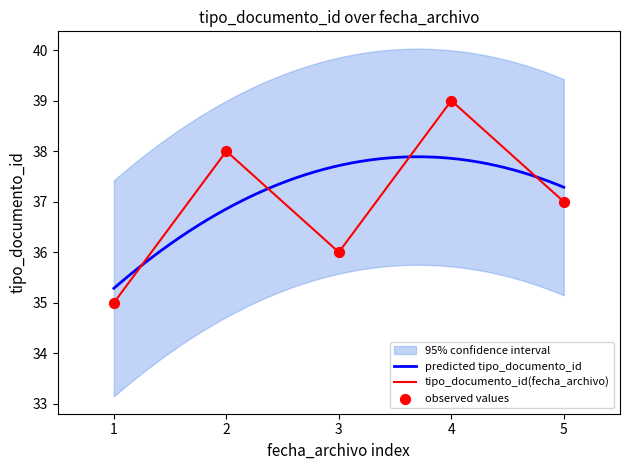

The tipo_documento_id(fecha_archivo) series shows 14 at 2. True or false?

False